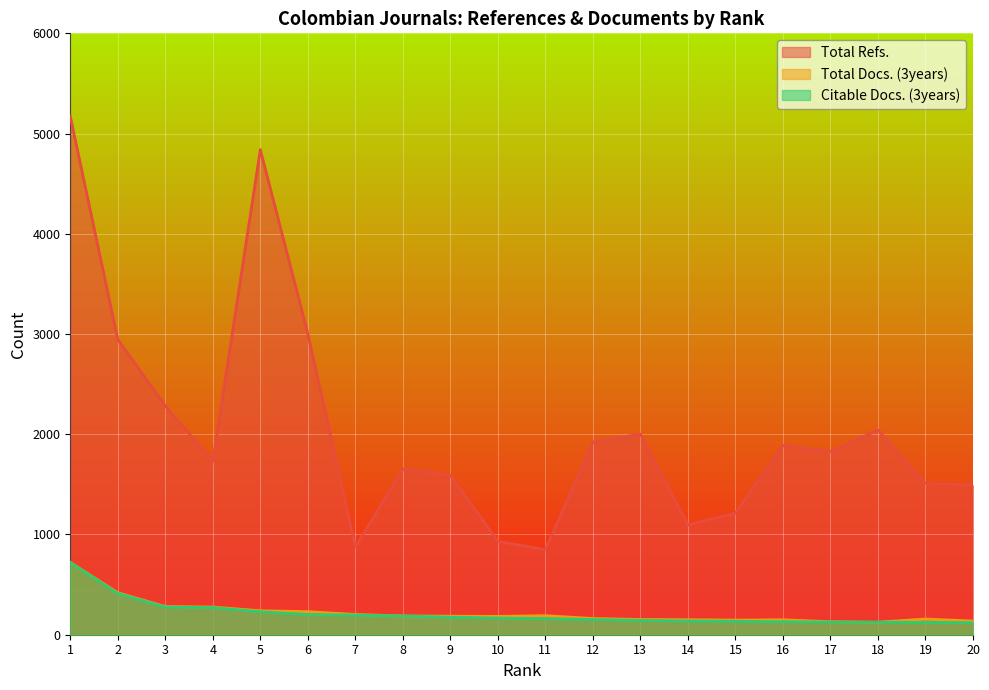

How many categories are shown in the chart?

20